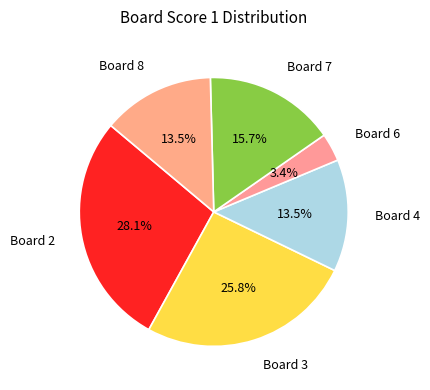

Between Board 6 and Board 4, which is larger?

Board 4